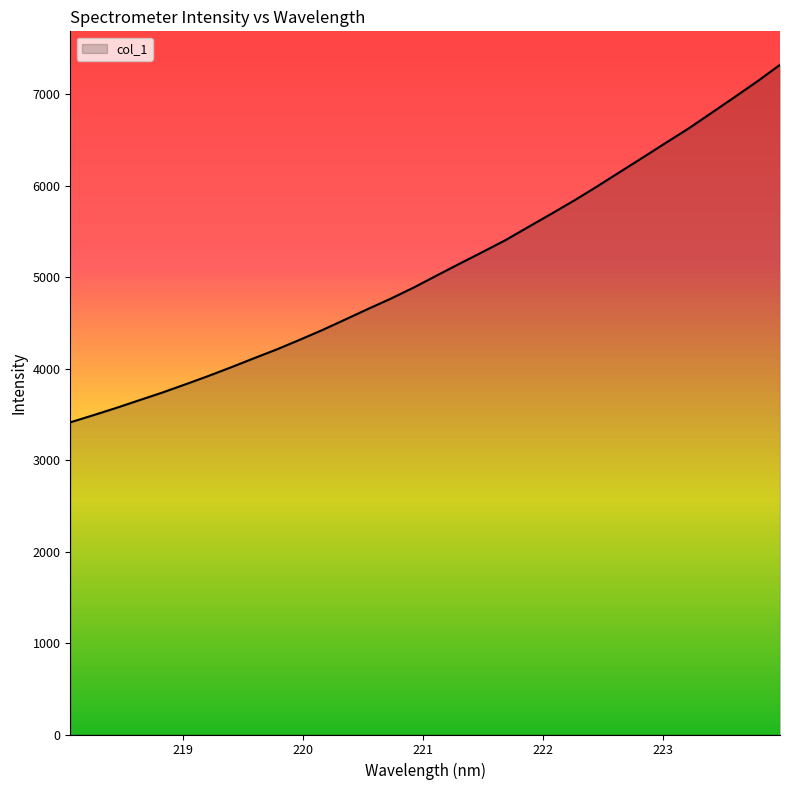

What is the maximum value shown in the chart?

7319.6